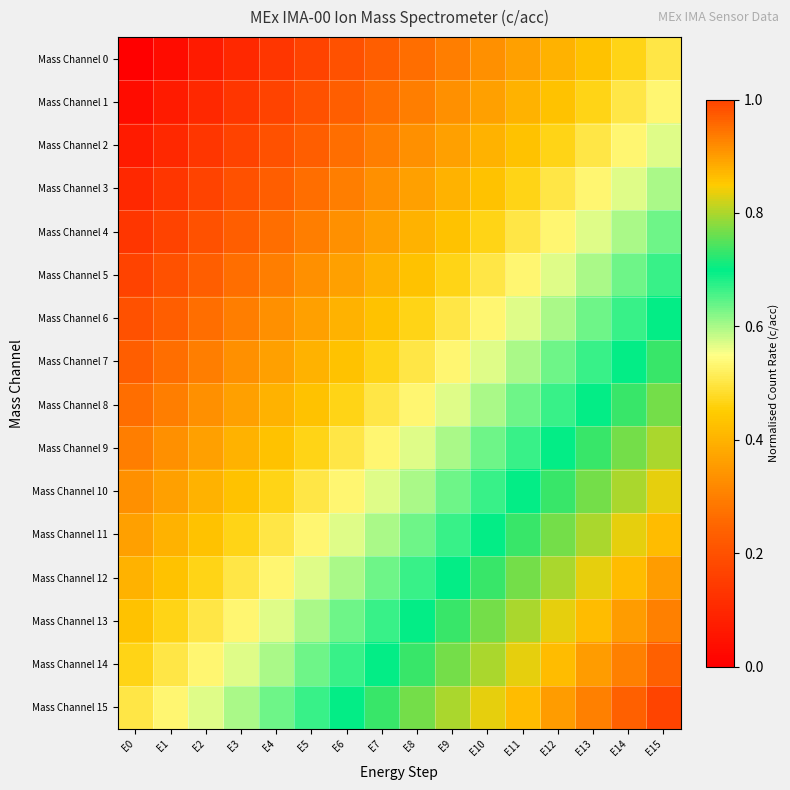

Reading left to right, extract all data points from this chart.

Mass Channel 0: E0=0.0	E1=0.0	E2=0.1	E3=0.1	E4=0.1	E5=0.2	E6=0.2	E7=0.2	E8=0.3	E9=0.3	E10=0.3	E11=0.4	E12=0.4	E13=0.4	E14=0.5	E15=0.5
Mass Channel 1: E0=0.0	E1=0.1	E2=0.1	E3=0.1	E4=0.2	E5=0.2	E6=0.2	E7=0.3	E8=0.3	E9=0.3	E10=0.4	E11=0.4	E12=0.4	E13=0.5	E14=0.5	E15=0.5
Mass Channel 2: E0=0.1	E1=0.1	E2=0.1	E3=0.2	E4=0.2	E5=0.2	E6=0.3	E7=0.3	E8=0.3	E9=0.4	E10=0.4	E11=0.4	E12=0.5	E13=0.5	E14=0.5	E15=0.6
Mass Channel 3: E0=0.1	E1=0.1	E2=0.2	E3=0.2	E4=0.2	E5=0.3	E6=0.3	E7=0.3	E8=0.4	E9=0.4	E10=0.4	E11=0.5	E12=0.5	E13=0.5	E14=0.6	E15=0.6
Mass Channel 4: E0=0.1	E1=0.2	E2=0.2	E3=0.2	E4=0.3	E5=0.3	E6=0.3	E7=0.4	E8=0.4	E9=0.4	E10=0.5	E11=0.5	E12=0.5	E13=0.6	E14=0.6	E15=0.6
Mass Channel 5: E0=0.2	E1=0.2	E2=0.2	E3=0.3	E4=0.3	E5=0.3	E6=0.4	E7=0.4	E8=0.4	E9=0.5	E10=0.5	E11=0.5	E12=0.6	E13=0.6	E14=0.6	E15=0.7
Mass Channel 6: E0=0.2	E1=0.2	E2=0.3	E3=0.3	E4=0.3	E5=0.4	E6=0.4	E7=0.4	E8=0.5	E9=0.5	E10=0.5	E11=0.6	E12=0.6	E13=0.6	E14=0.7	E15=0.7
Mass Channel 7: E0=0.2	E1=0.3	E2=0.3	E3=0.3	E4=0.4	E5=0.4	E6=0.4	E7=0.5	E8=0.5	E9=0.5	E10=0.6	E11=0.6	E12=0.6	E13=0.7	E14=0.7	E15=0.7
Mass Channel 8: E0=0.3	E1=0.3	E2=0.3	E3=0.4	E4=0.4	E5=0.4	E6=0.5	E7=0.5	E8=0.5	E9=0.6	E10=0.6	E11=0.6	E12=0.7	E13=0.7	E14=0.7	E15=0.8
Mass Channel 9: E0=0.3	E1=0.3	E2=0.4	E3=0.4	E4=0.4	E5=0.5	E6=0.5	E7=0.5	E8=0.6	E9=0.6	E10=0.6	E11=0.7	E12=0.7	E13=0.7	E14=0.8	E15=0.8
Mass Channel 10: E0=0.3	E1=0.4	E2=0.4	E3=0.4	E4=0.5	E5=0.5	E6=0.5	E7=0.6	E8=0.6	E9=0.6	E10=0.7	E11=0.7	E12=0.7	E13=0.8	E14=0.8	E15=0.8
Mass Channel 11: E0=0.4	E1=0.4	E2=0.4	E3=0.5	E4=0.5	E5=0.5	E6=0.6	E7=0.6	E8=0.6	E9=0.7	E10=0.7	E11=0.7	E12=0.8	E13=0.8	E14=0.8	E15=0.9
Mass Channel 12: E0=0.4	E1=0.4	E2=0.5	E3=0.5	E4=0.5	E5=0.6	E6=0.6	E7=0.6	E8=0.7	E9=0.7	E10=0.7	E11=0.8	E12=0.8	E13=0.8	E14=0.9	E15=0.9
Mass Channel 13: E0=0.4	E1=0.5	E2=0.5	E3=0.5	E4=0.6	E5=0.6	E6=0.6	E7=0.7	E8=0.7	E9=0.7	E10=0.8	E11=0.8	E12=0.8	E13=0.9	E14=0.9	E15=0.9
Mass Channel 14: E0=0.5	E1=0.5	E2=0.5	E3=0.6	E4=0.6	E5=0.6	E6=0.7	E7=0.7	E8=0.7	E9=0.8	E10=0.8	E11=0.8	E12=0.9	E13=0.9	E14=0.9	E15=1.0
Mass Channel 15: E0=0.5	E1=0.5	E2=0.6	E3=0.6	E4=0.6	E5=0.7	E6=0.7	E7=0.7	E8=0.8	E9=0.8	E10=0.8	E11=0.9	E12=0.9	E13=0.9	E14=1.0	E15=1.0